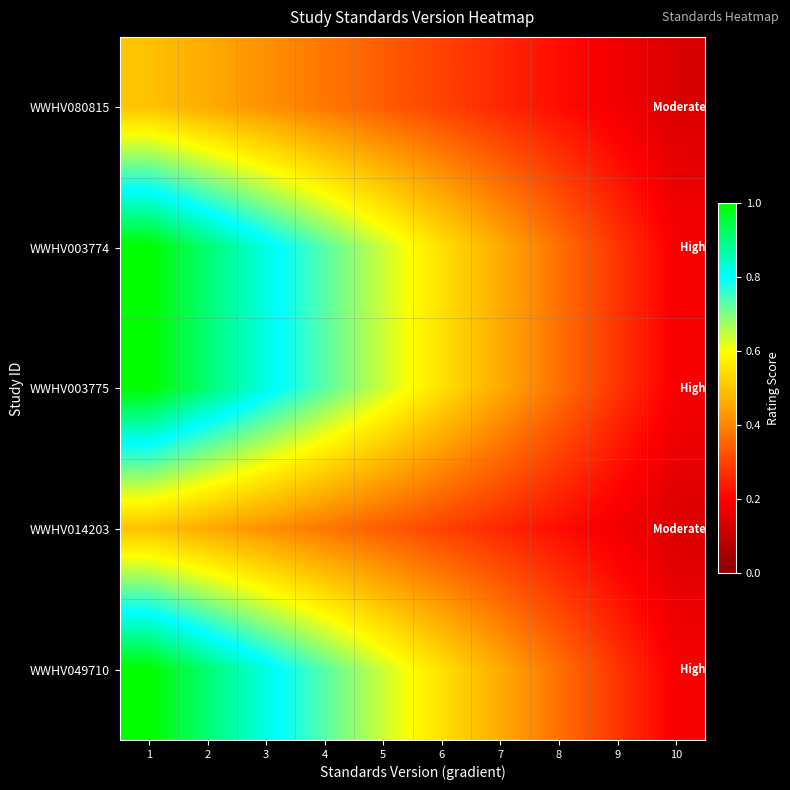

What is the maximum value shown in the chart?

1.0